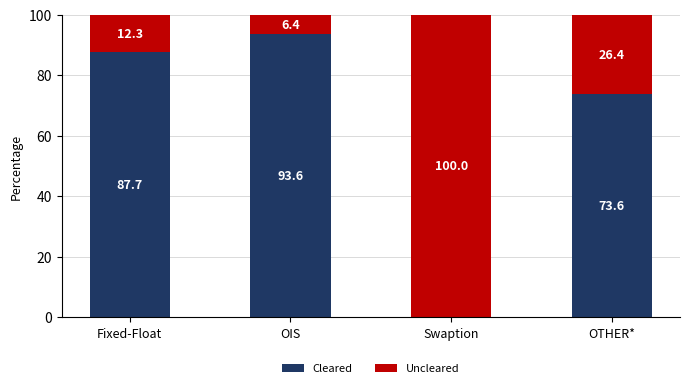

How many positive values does the Cleared series have?

3